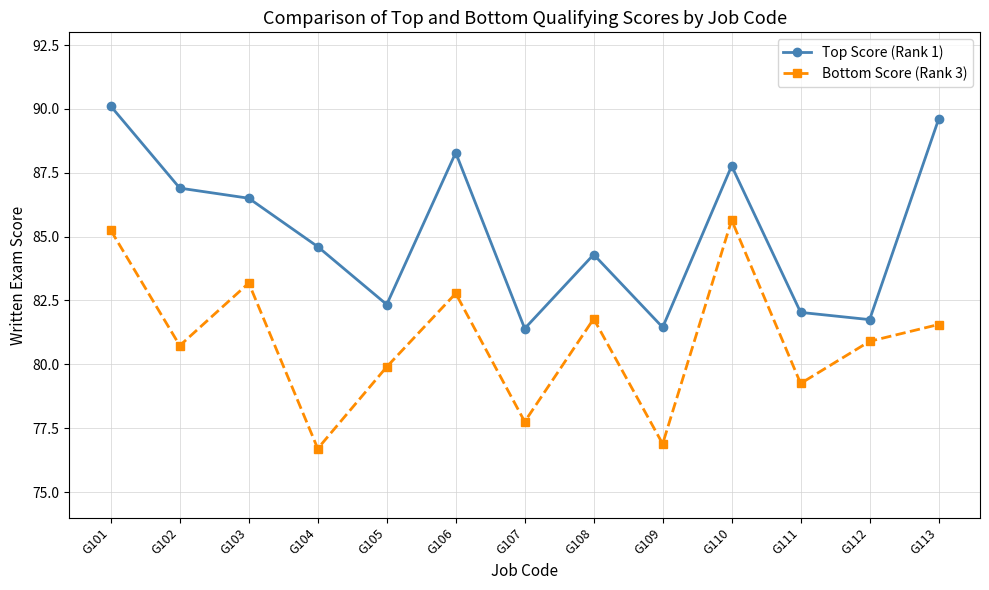

In Top Score (Rank 1), how many points are lower than both neighbors (excluding endpoints)?

4